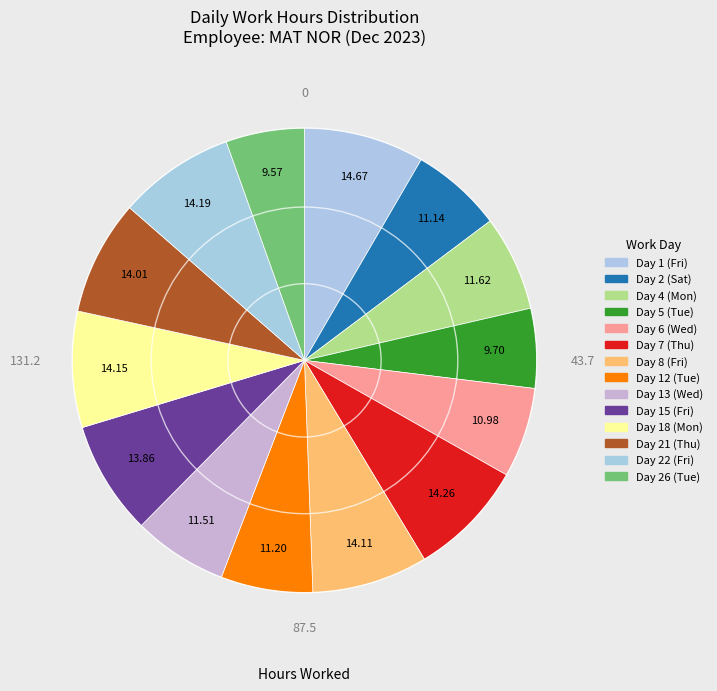

Rank the categories by value from lowest to highest.

Day 26 (Tue), Day 5 (Tue), Day 6 (Wed), Day 2 (Sat), Day 12 (Tue), Day 13 (Wed), Day 4 (Mon), Day 15 (Fri), Day 21 (Thu), Day 8 (Fri), Day 18 (Mon), Day 22 (Fri), Day 7 (Thu), Day 1 (Fri)